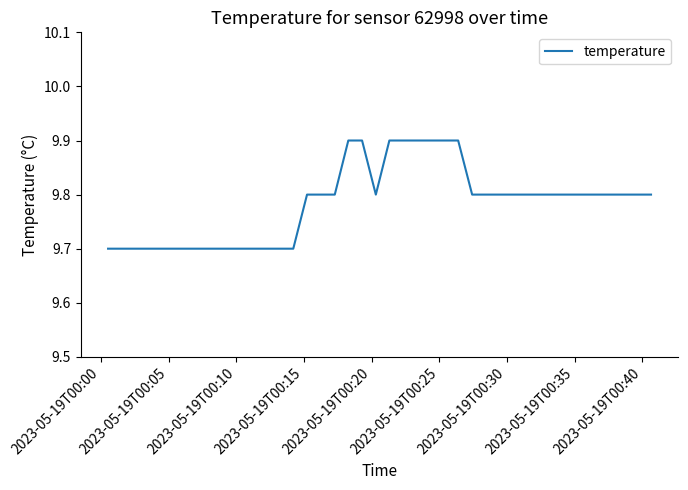

How many lines are shown in the chart?

1